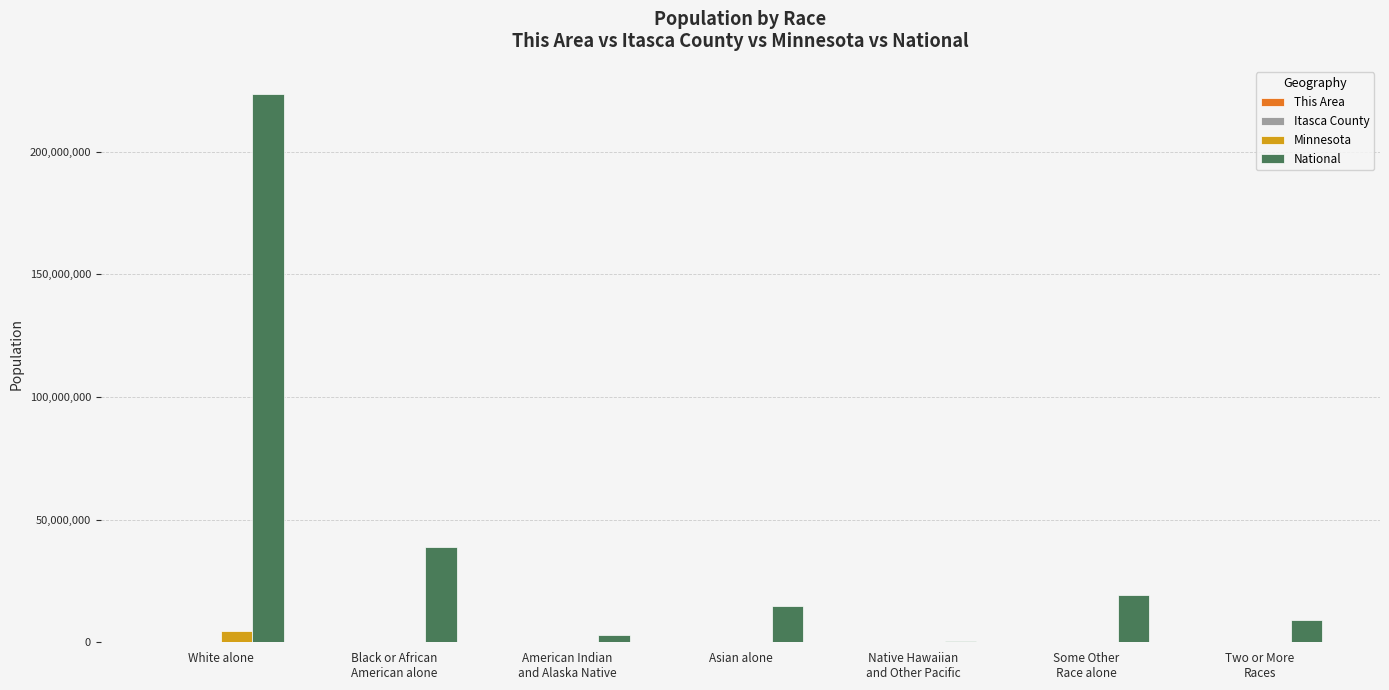

Which series has the largest total across all categories?

National